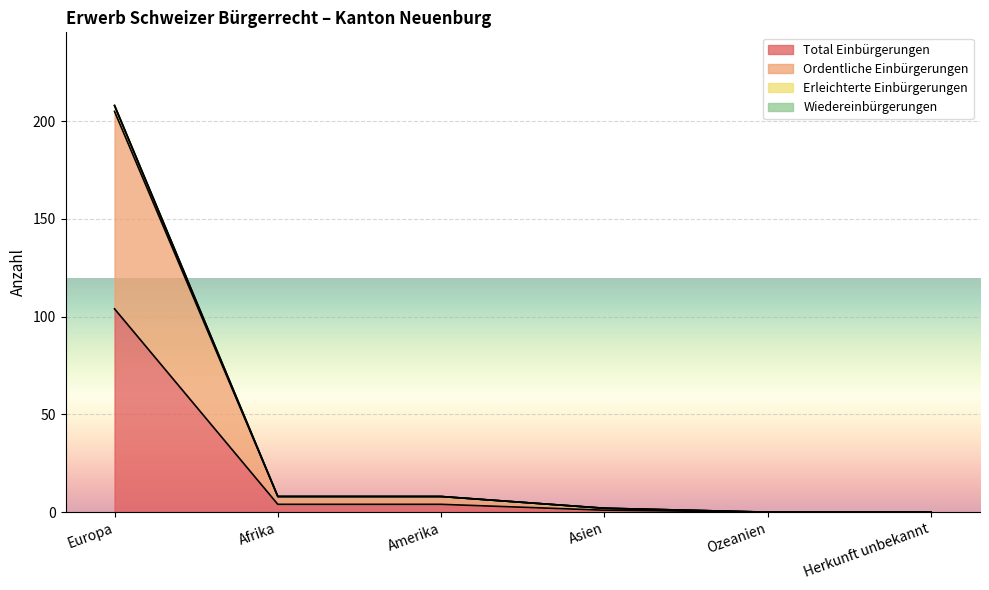

Is it true that Ordentliche Einbürgerungen equals 2 at Asien?

True